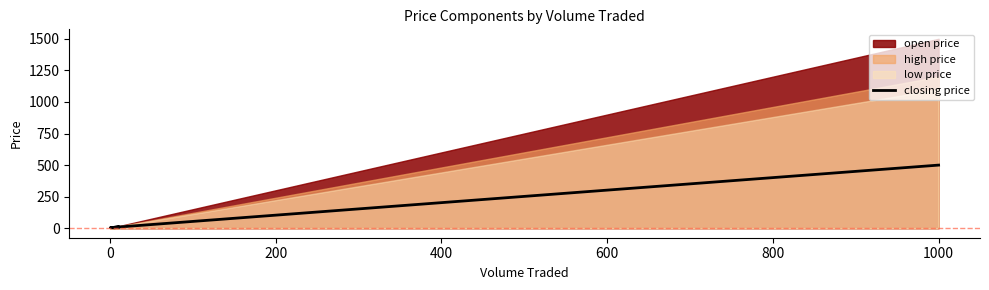

Where is the data nearest to the value 252?

200